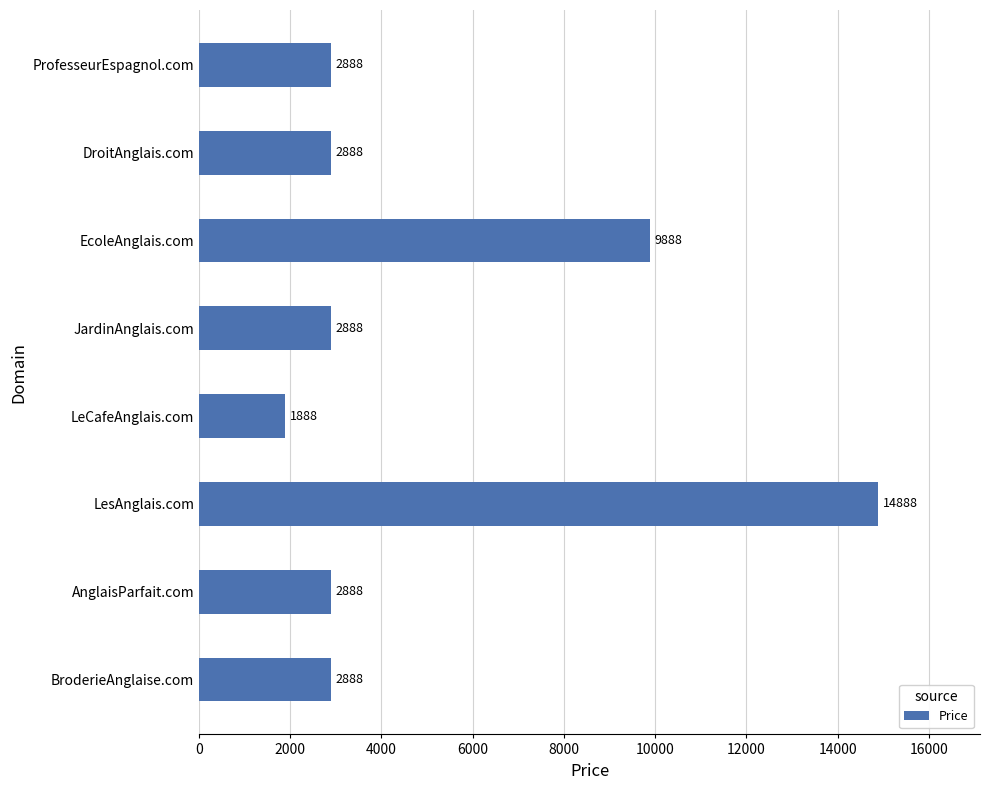

Are the bars grouped side by side (vs. stacked)?

No